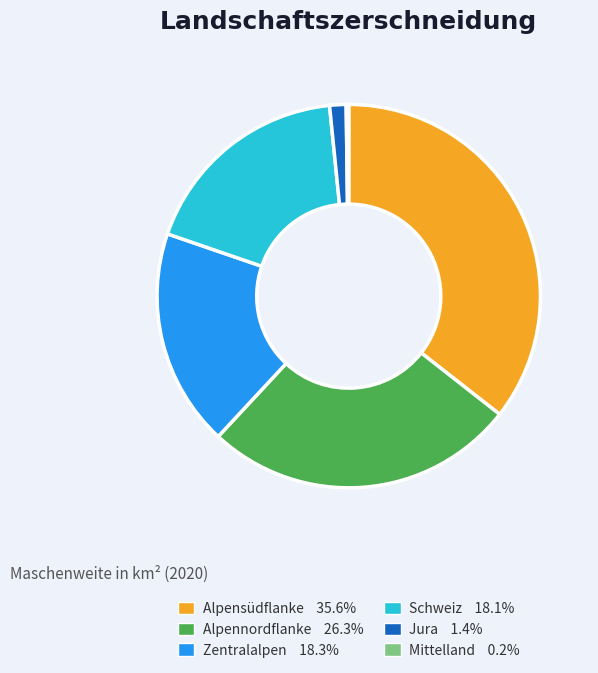

Combined, do Alpennordflanke 26.3% and Schweiz 18.1% account for over 50%?

No